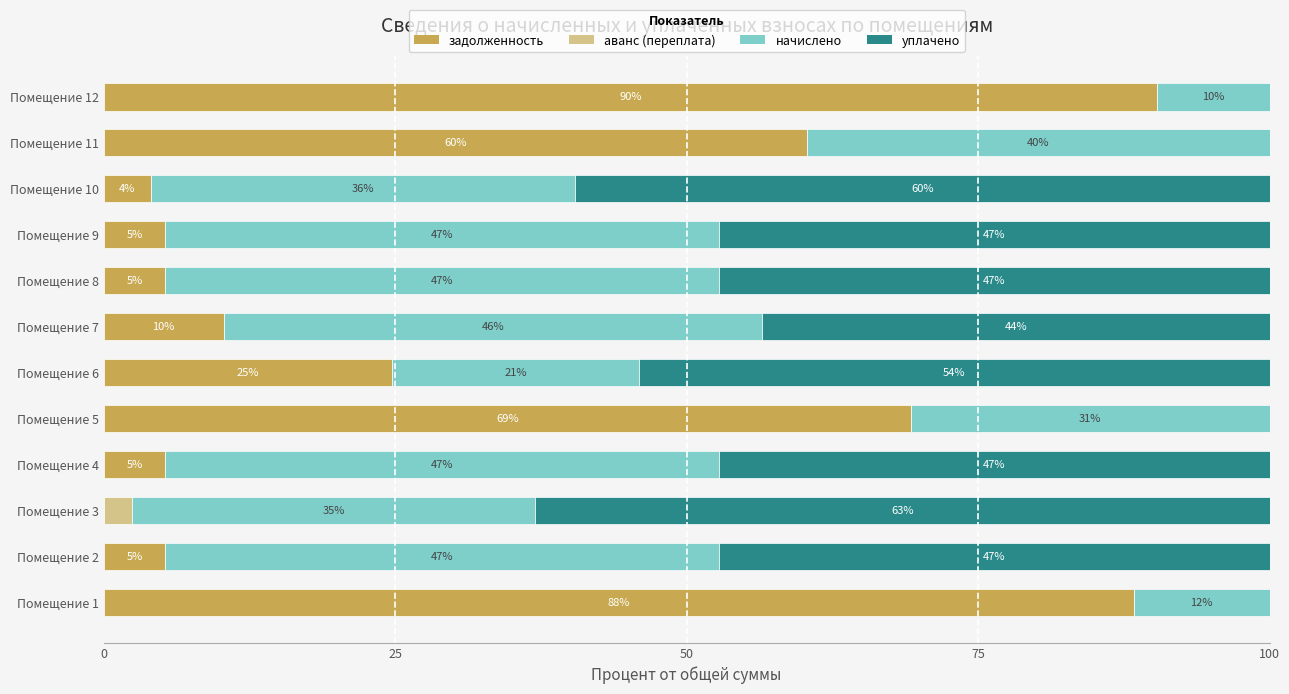

What are all the series names shown in the legend?

задолженность, аванс (переплата), начислено, уплачено